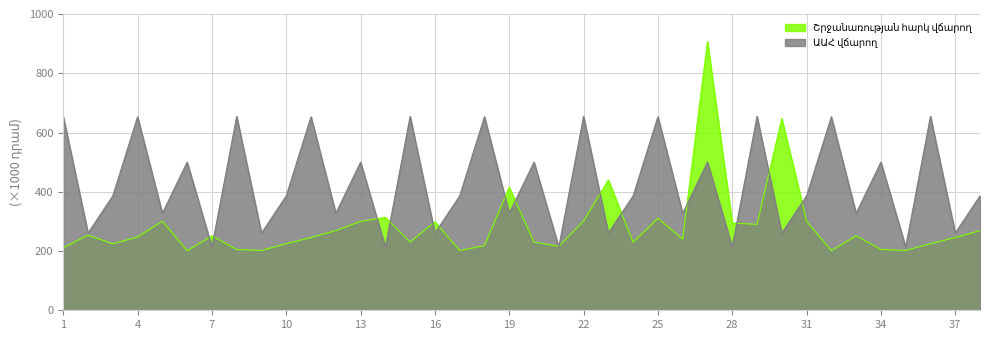

How many distinct data groups are displayed?

2